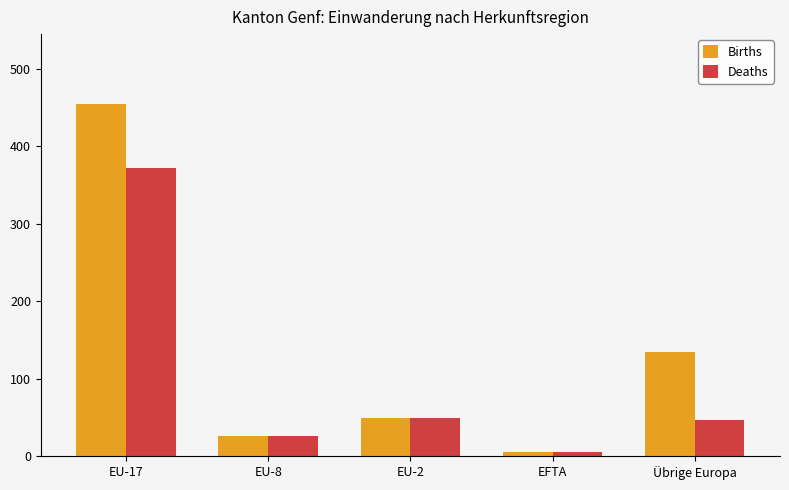

What is the maximum value shown in the chart?

454